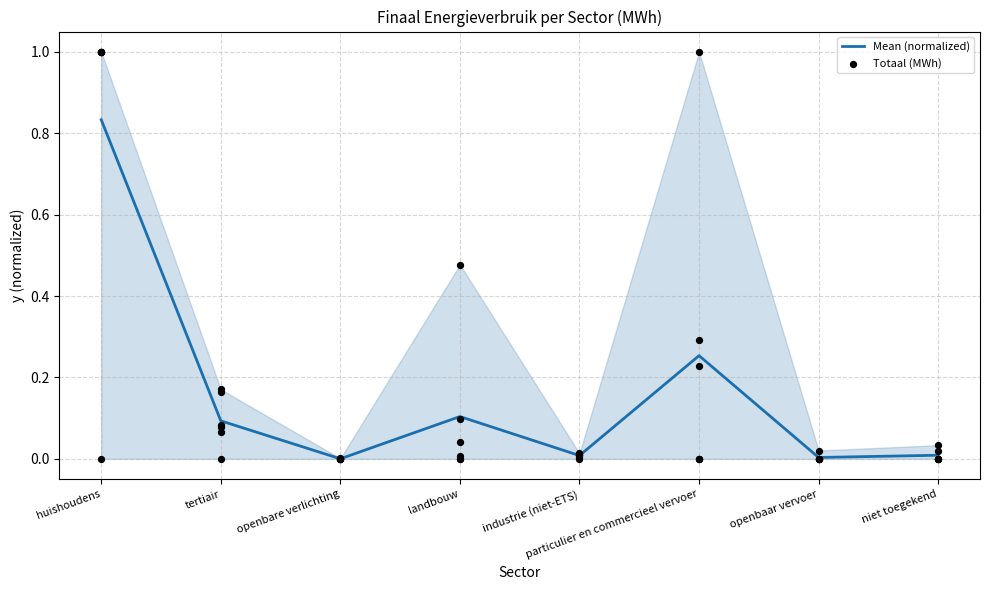

At how many categories does at least one series exceed 0?

8